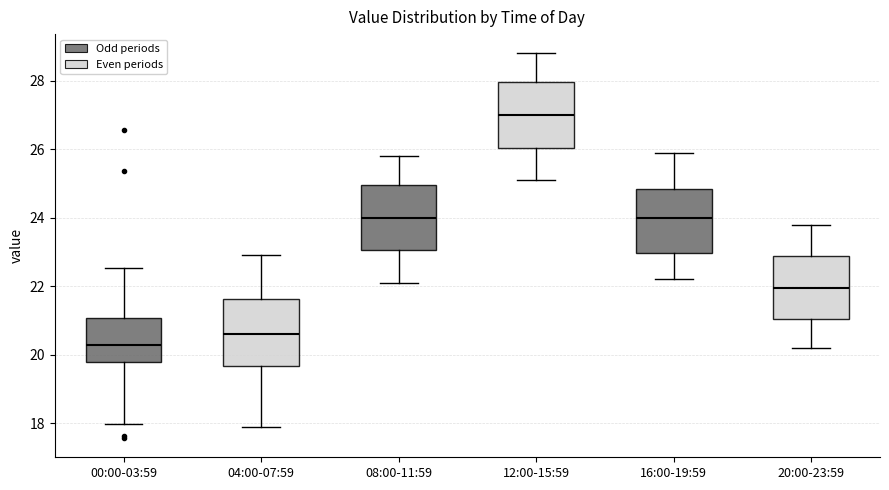

Reading left to right, read every box against the y-axis: the position of its median line, the range the box covers, and the ends of its whiskers. The values are not printed on the chart, so give them approximately, as read against the axis.

00:00-03:59: median 20.2, box 19.8 to 21.0, whiskers 18.0 to 22.6
04:00-07:59: median 20.6, box 19.6 to 21.6, whiskers 18.0 to 23.0
08:00-11:59: median 24.0, box 23.0 to 25.0, whiskers 22.2 to 25.8
12:00-15:59: median 27.0, box 26.0 to 28.0, whiskers 25.2 to 28.8
16:00-19:59: median 24.0, box 23.0 to 24.8, whiskers 22.2 to 26.0
20:00-23:59: median 22.0, box 21.0 to 22.8, whiskers 20.2 to 23.8